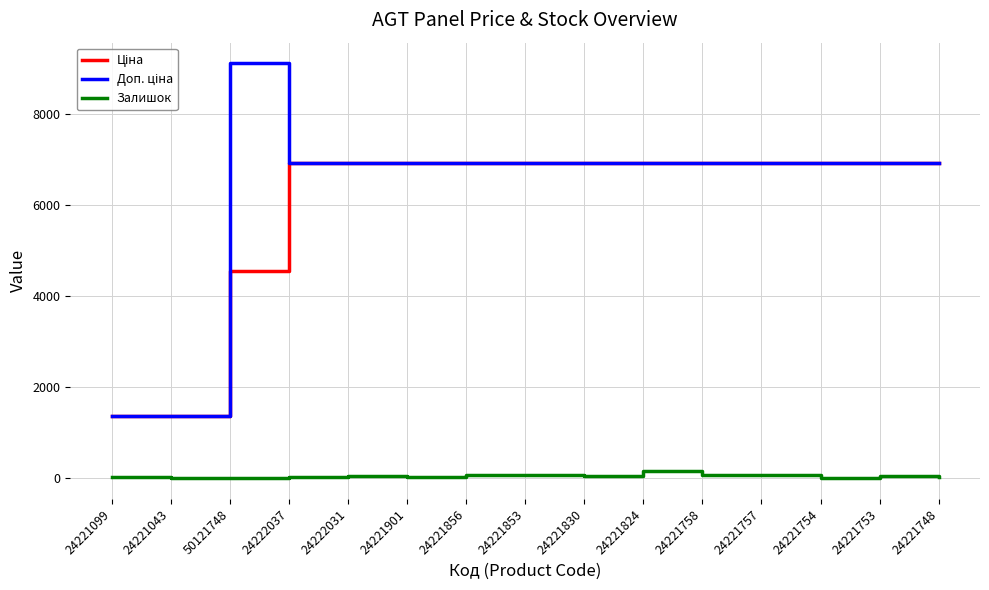

What is the maximum value shown in the chart?

9123.7